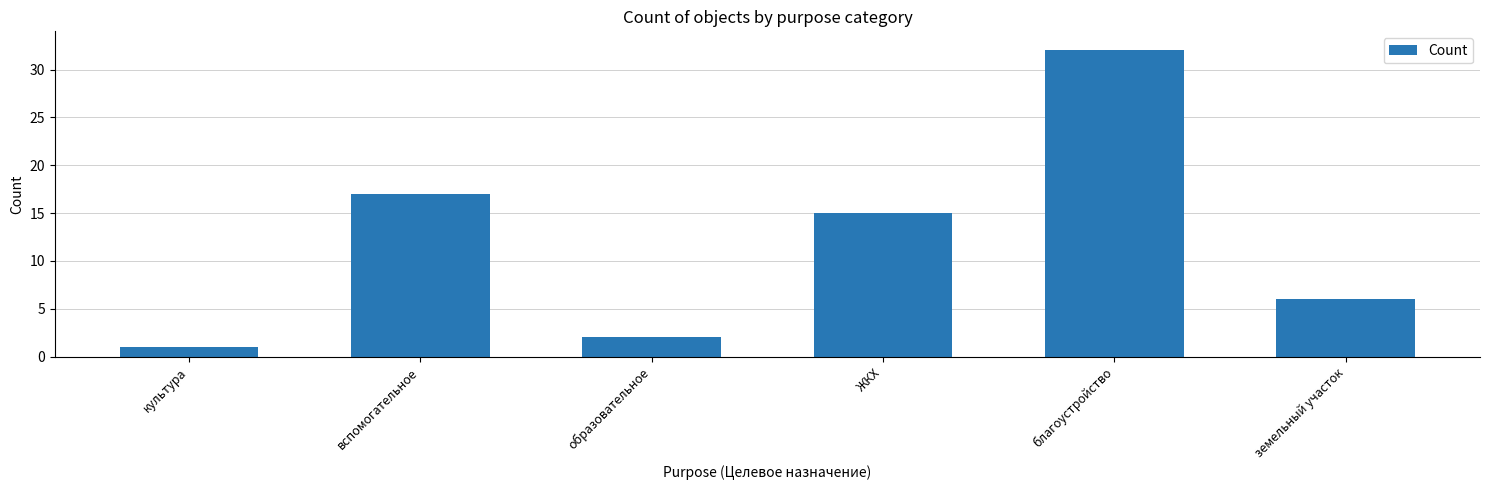

Approximately how many times larger is the value at образовательное compared to ЖКХ?

0.1